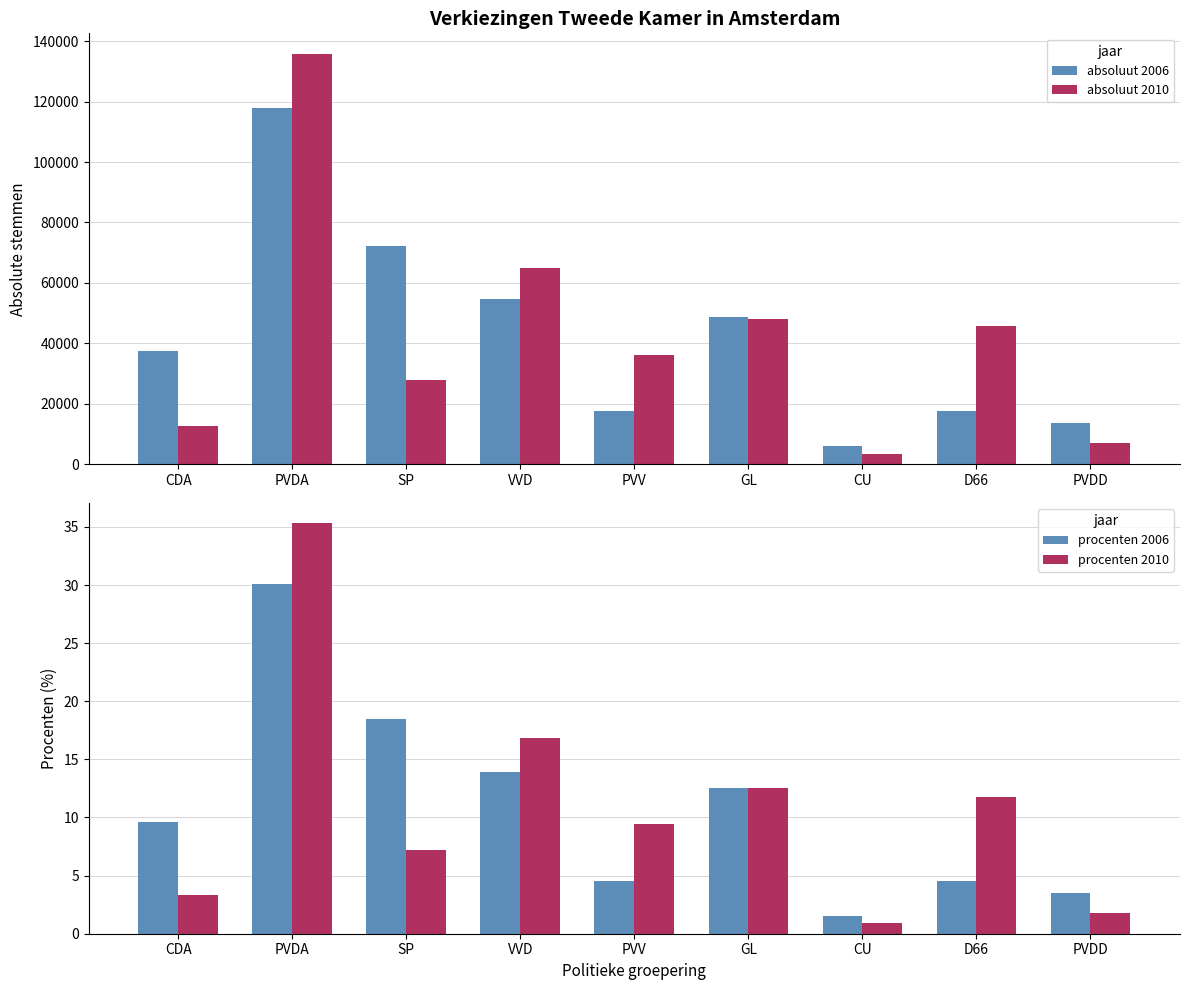

Which series has the widest spread of values?

absoluut 2010